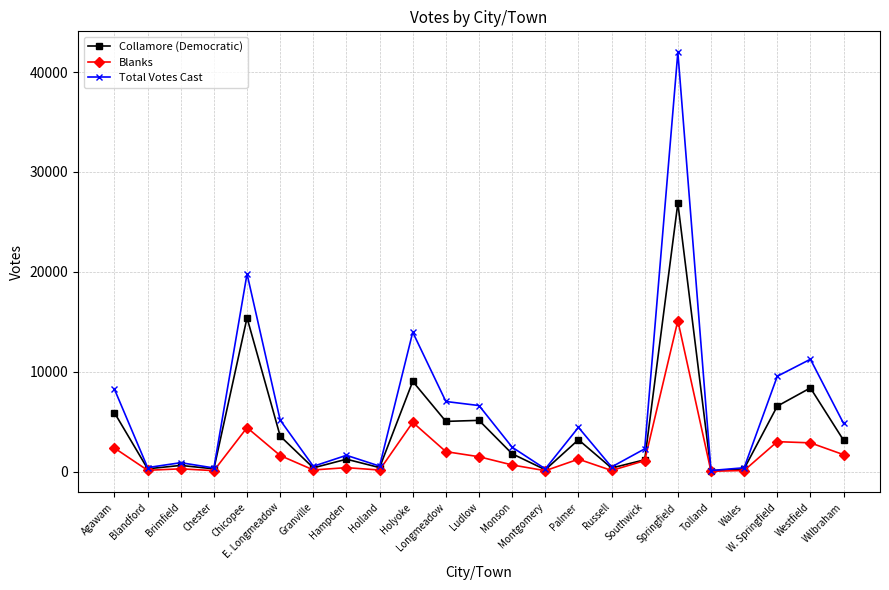

At Hampden, list the series in order from largest to smallest.

Total Votes Cast, Collamore (Democratic), Blanks